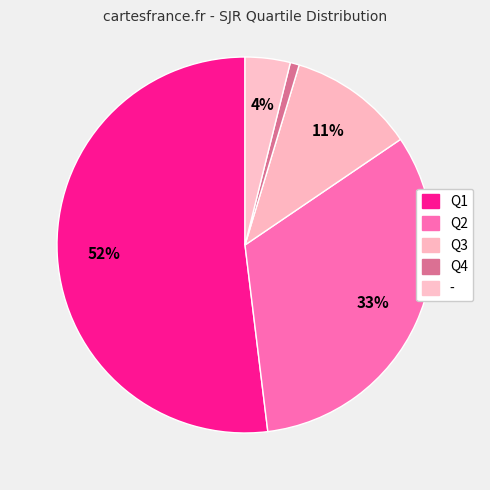

How many segments does this pie chart have?

5